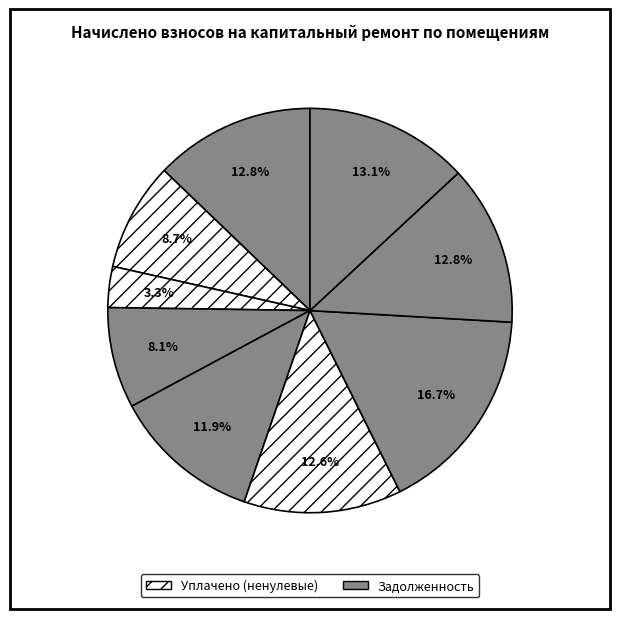

How many segments does this pie chart have?

9